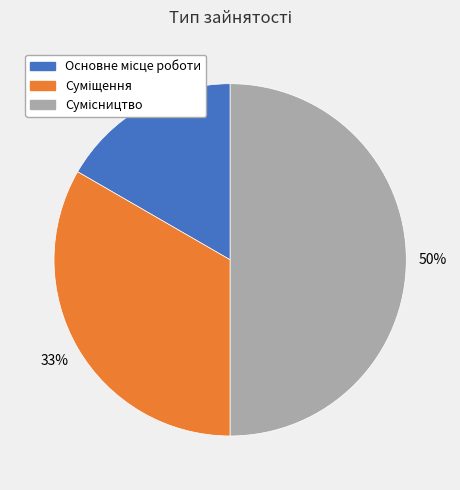

To the nearest percent, what is the average slice percentage?

33%